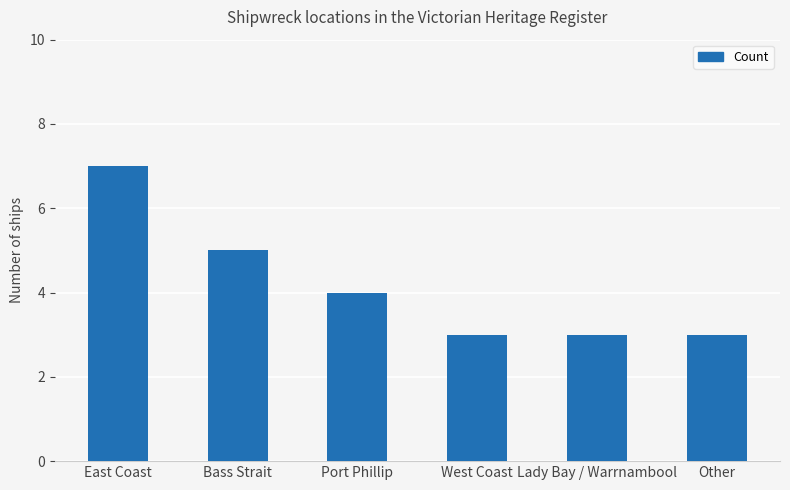

Reading left to right, transcribe all the data shown in this chart.

7	5	4	3	3	3